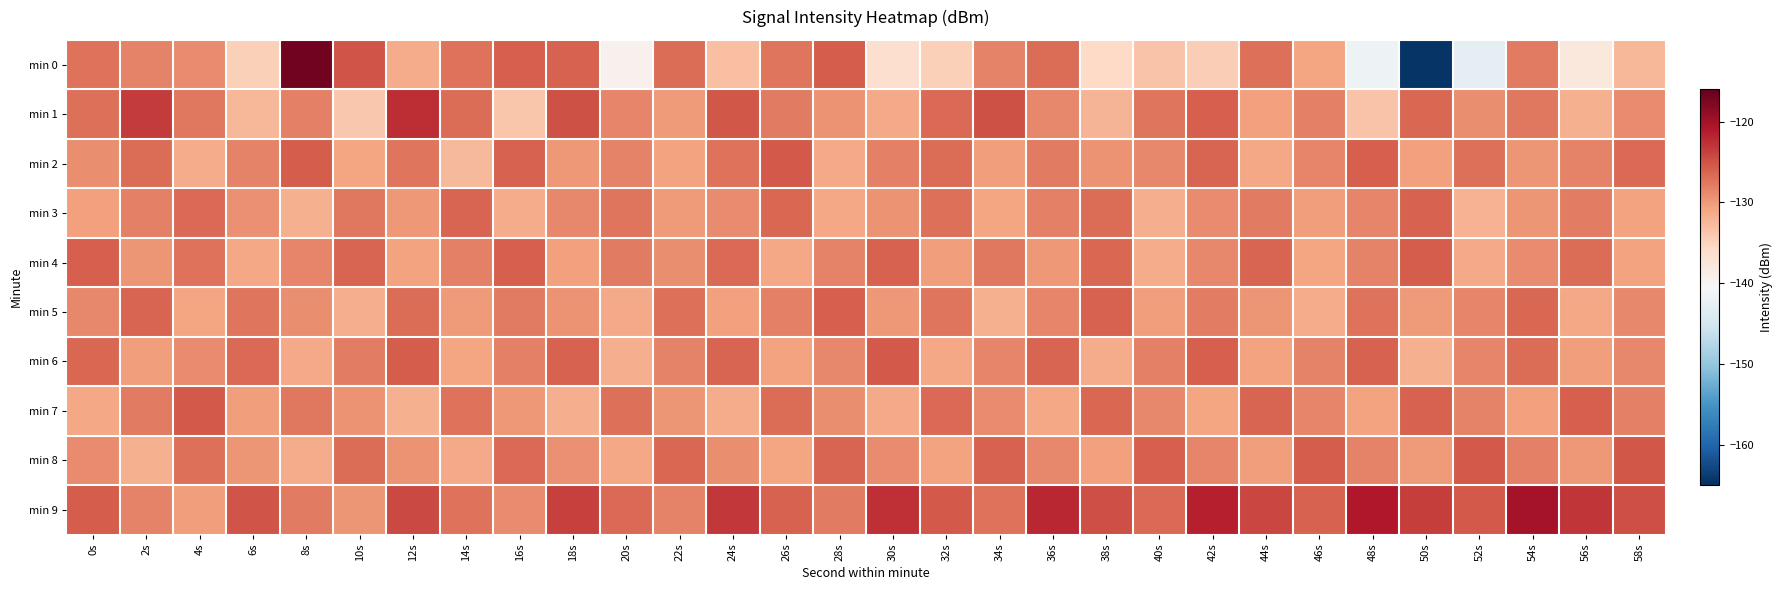

Rank the series at 16s from lowest to highest value.

min 1, min 3, min 7, min 9, min 6, min 5, min 8, min 2, min 0, min 4